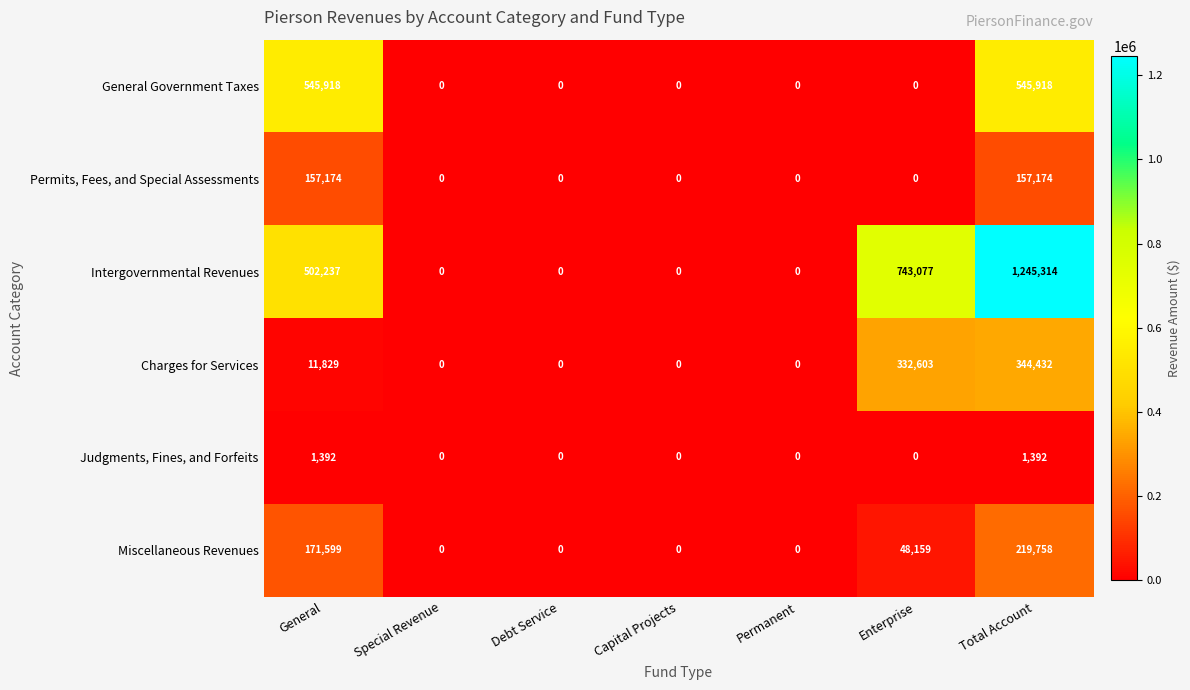

What is the difference between the Miscellaneous Revenues values at Total Account and Permanent?

219758